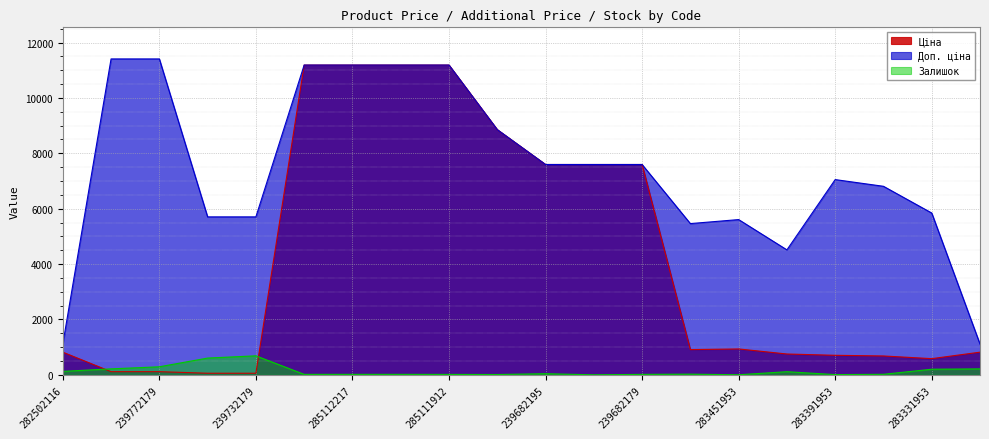

True or false: Доп. ціна and Залишок intersect in this chart.

False